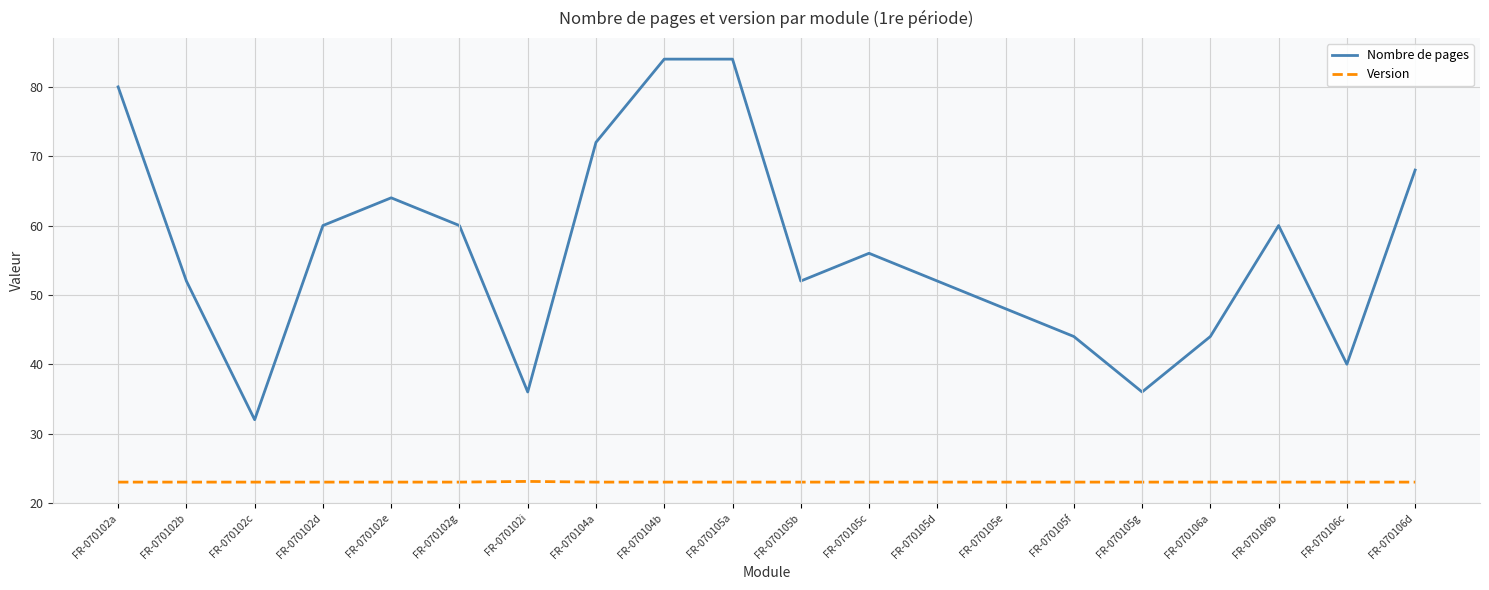

The value of Nombre de pages at FR-070104b is 146.1. True or false?

False